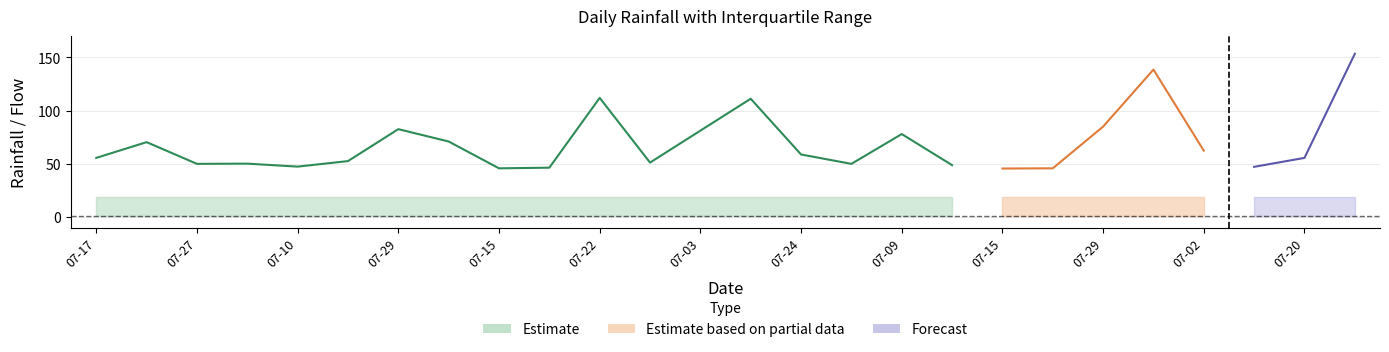

Reading right to left, what are all the values shown in this chart?

LLUVIA_DIARIA: 2022-07-21=153.4	2022-07-20=55.6	2022-07-12=47.2	2022-07-02=62.4	2021-07-31=138.6	2021-07-29=85.0	2021-07-22=45.8	2021-07-15=45.6	2021-07-13=48.8	2021-07-09=78.0	2020-07-26=50.0	2020-07-24=58.8	2020-07-06=111.2	2020-07-03=81.2	2019-07-24=51.2	2019-07-22=112.0	2017-07-17=46.4	2017-07-15=45.8	2017-07-10=71.0	2016-07-29=82.6	2016-07-22=52.6	2016-07-10=47.4	2016-07-01=50.2	2013-07-27=50.0	2013-07-21=70.4	2013-07-17=55.6
q1: 2022-07-21=0.9	2022-07-20=0.9	2022-07-12=0.9	2022-07-02=0.9	2021-07-31=0.9	2021-07-29=0.9	2021-07-22=0.9	2021-07-15=0.9	2021-07-13=0.9	2021-07-09=0.9	2020-07-26=0.9	2020-07-24=0.9	2020-07-06=0.9	2020-07-03=0.9	2019-07-24=0.9	2019-07-22=0.9	2017-07-17=0.9	2017-07-15=0.9	2017-07-10=0.9	2016-07-29=0.9	2016-07-22=0.9	2016-07-10=0.9	2016-07-01=0.9	2013-07-27=0.9	2013-07-21=0.9	2013-07-17=0.9
q3: 2022-07-21=18.5	2022-07-20=18.5	2022-07-12=18.5	2022-07-02=18.5	2021-07-31=18.5	2021-07-29=18.5	2021-07-22=18.5	2021-07-15=18.5	2021-07-13=18.5	2021-07-09=18.5	2020-07-26=18.5	2020-07-24=18.5	2020-07-06=18.5	2020-07-03=18.5	2019-07-24=18.5	2019-07-22=18.5	2017-07-17=18.5	2017-07-15=18.5	2017-07-10=18.5	2016-07-29=18.5	2016-07-22=18.5	2016-07-10=18.5	2016-07-01=18.5	2013-07-27=18.5	2013-07-21=18.5	2013-07-17=18.5